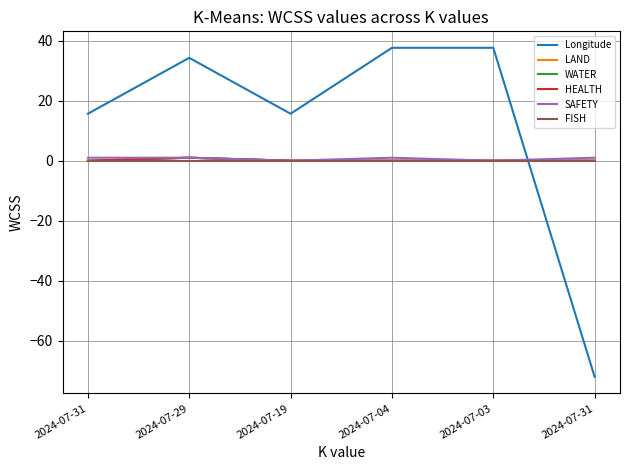

At 2024-07-31, list the series in order from smallest to largest.

LAND, WATER, HEALTH, FISH, SAFETY, Longitude